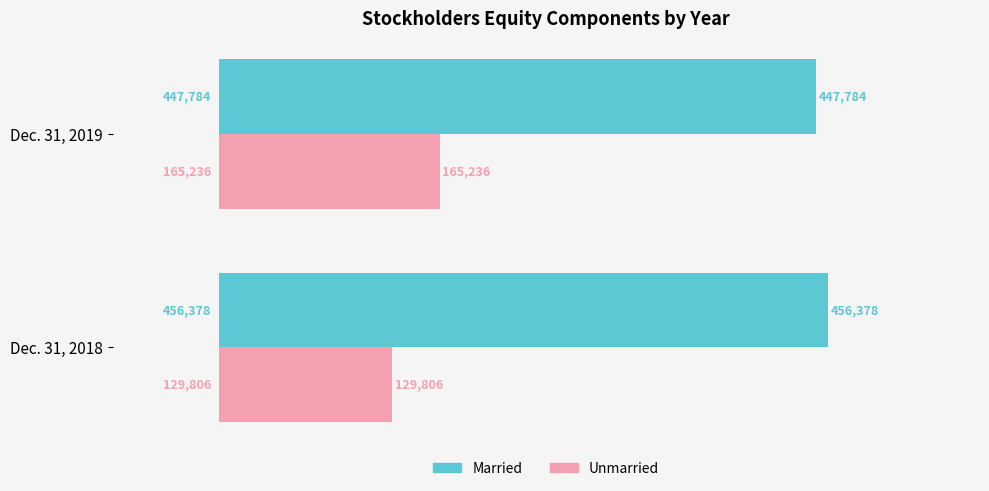

List the series in order of their peak value, lowest first.

Unmarried, Married